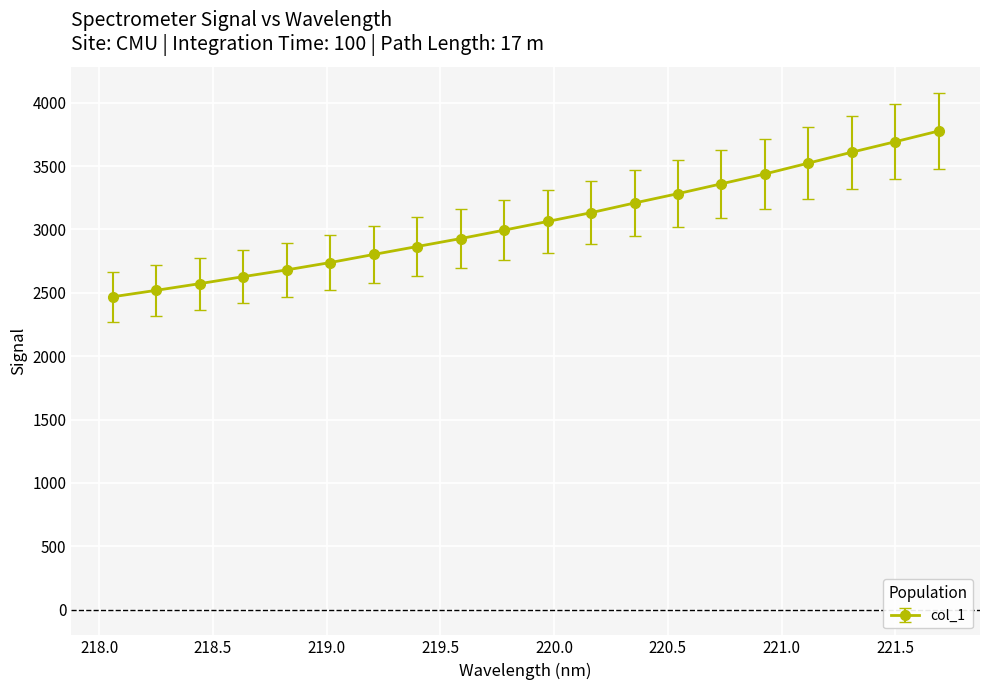

What is the average value?

3064.7